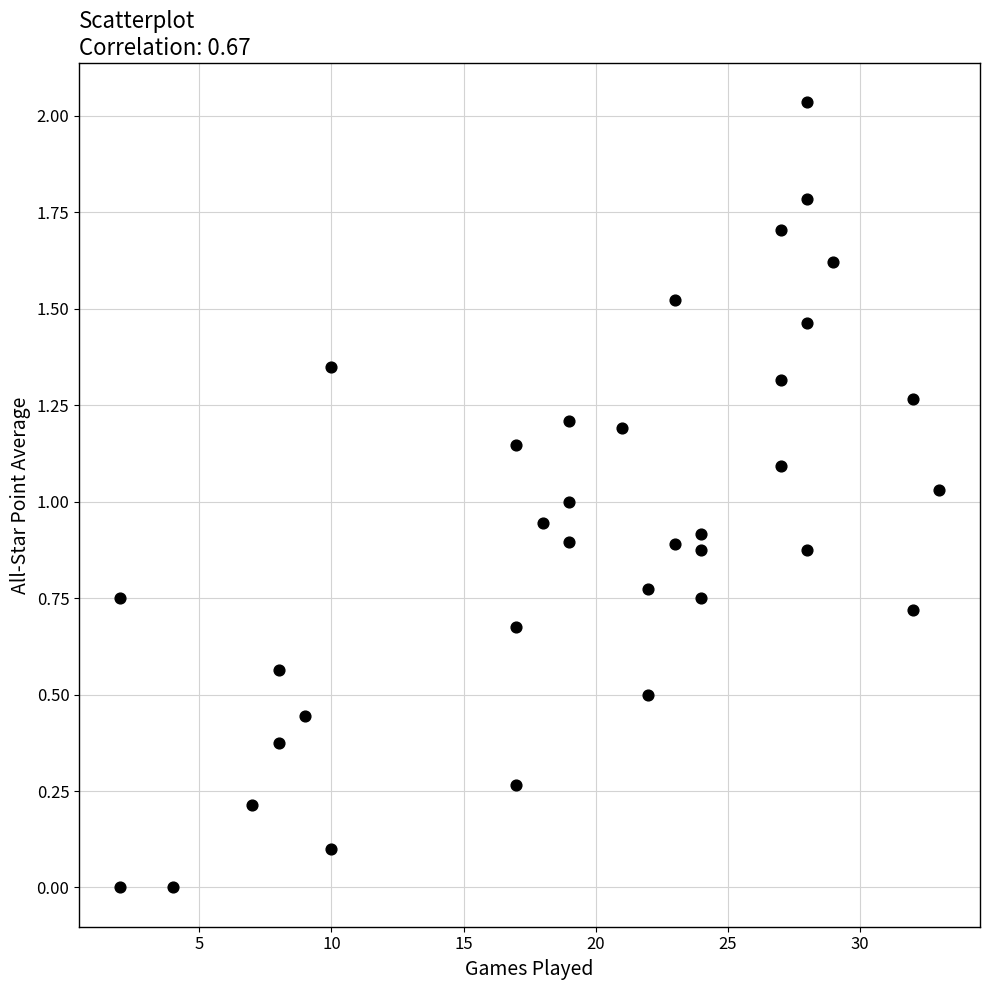

What is the range of X values (max minus min)?

31.0